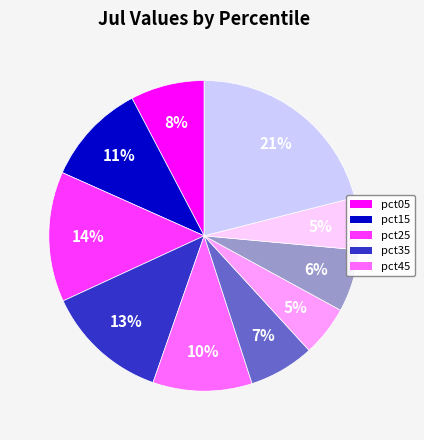

To the nearest percent, what is the average slice percentage?

10%